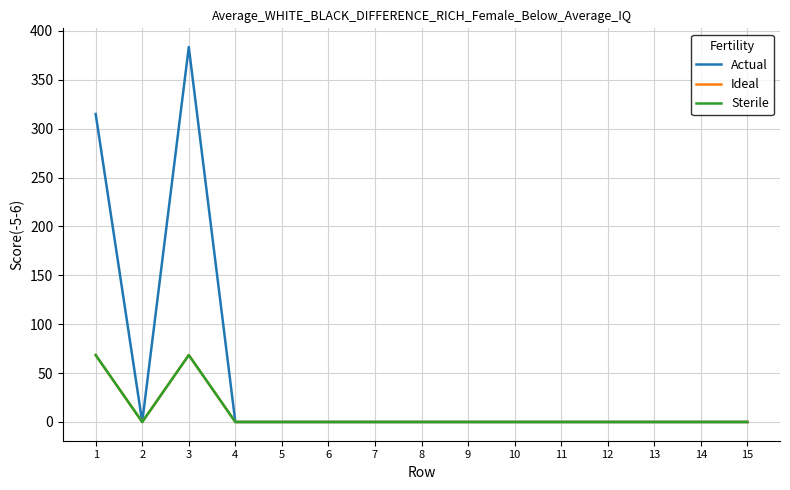

Does the chart display data point markers on the line(s)?

No